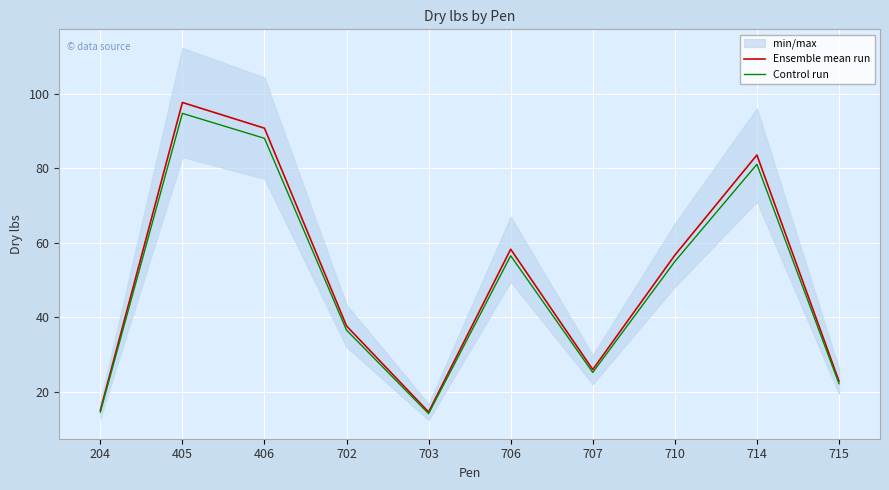

True or false: Control run and Ensemble mean run cross at least once.

False